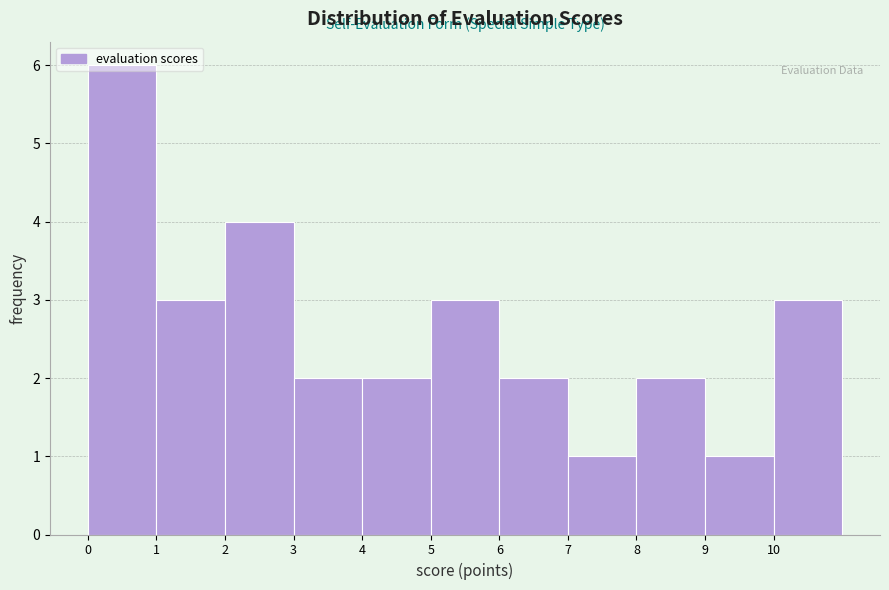

Reading left to right, transcribe this chart: for each bar, give the range it covers on the x-axis and its height. The values are not printed on the chart, so give them approximately, as read against the axis.

0 to 1: 6
1 to 2: 3
2 to 3: 4
3 to 4: 2
4 to 5: 2
5 to 6: 3
6 to 7: 2
7 to 8: 1
8 to 9: 2
9 to 10: 1
10 to 11: 3